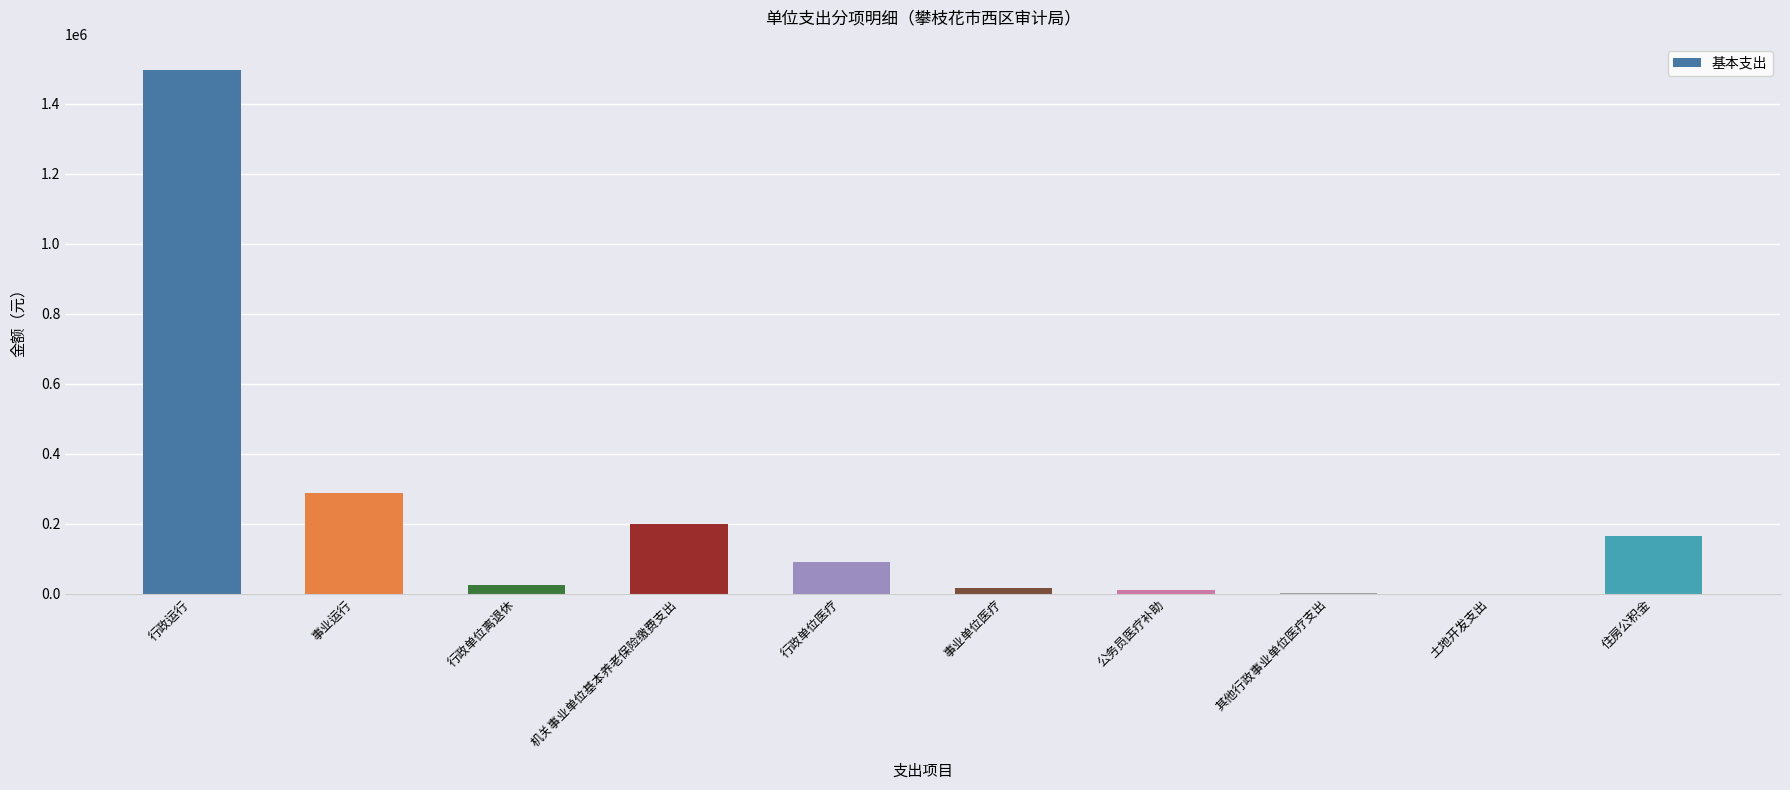

Are the bars horizontal?

No